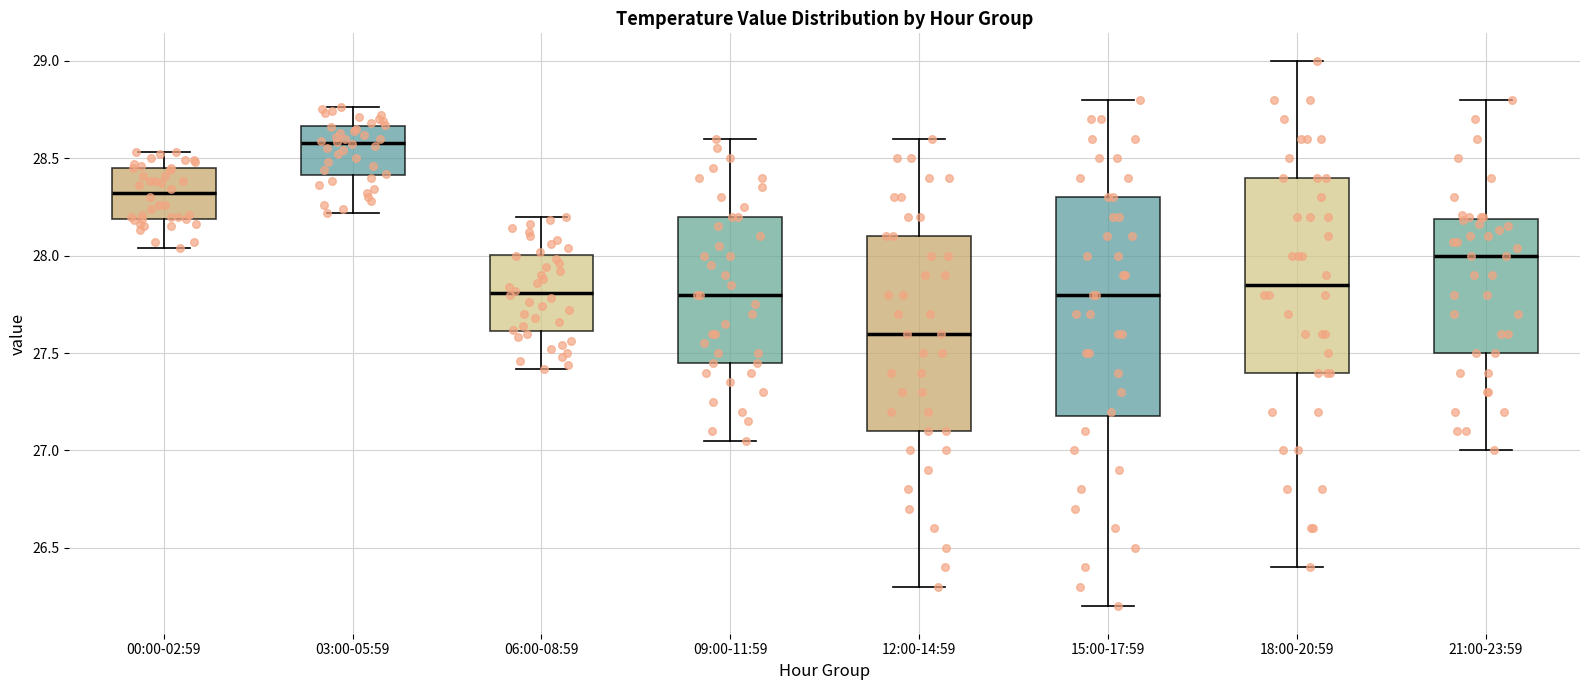

Where does the lower whisker of the box for 21:00-23:59 end on the y-axis? The values are not printed on the chart, so give them approximately, as read against the axis.

27.00